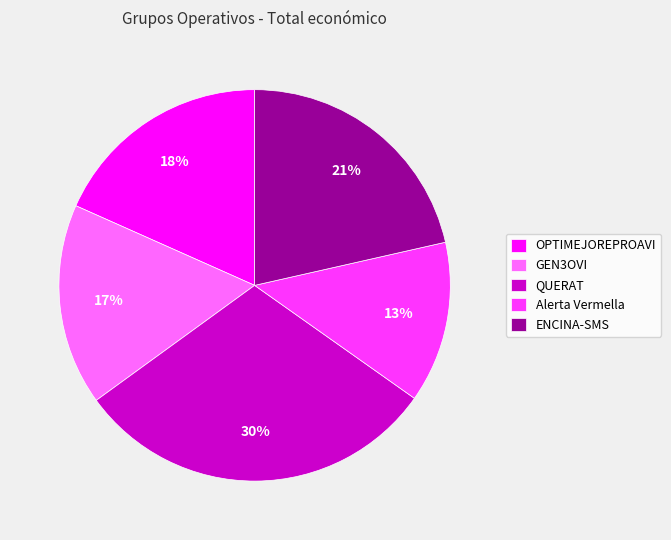

To the nearest percent, what is the difference between the OPTIMEJOREPROAVI and ENCINA-SMS slice percentages?

3%